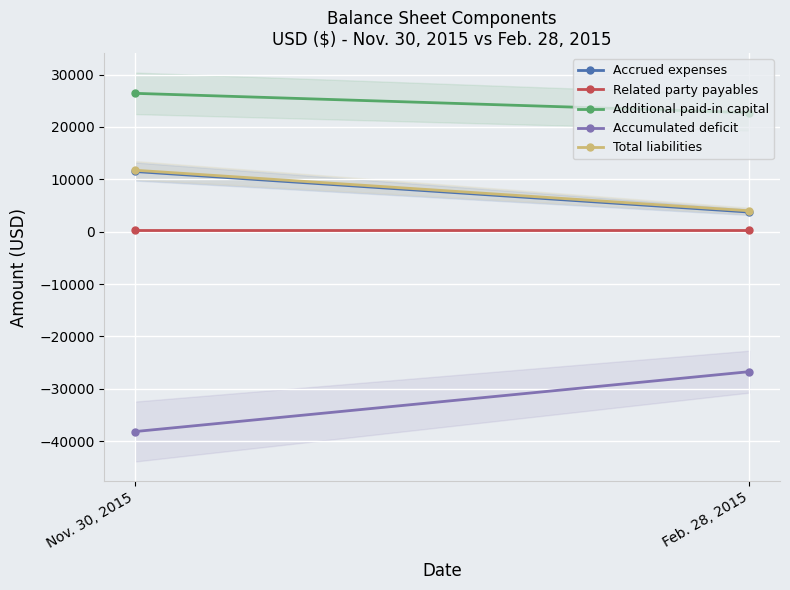

What is the sum of all Accumulated deficit values?

-64909